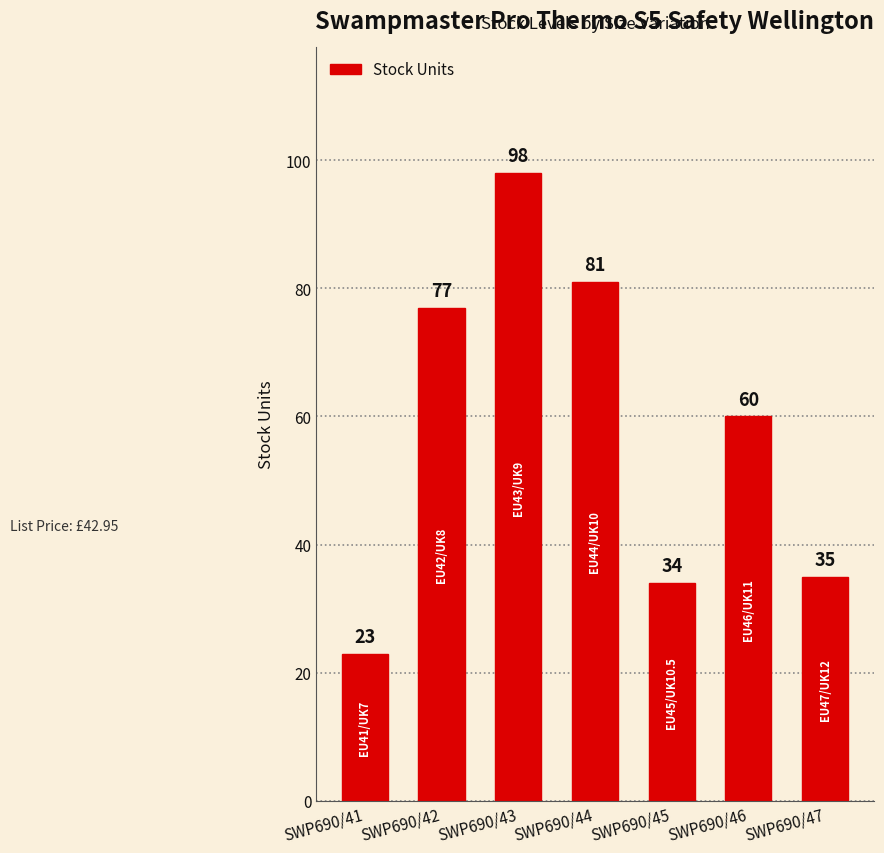

What is the approximate value at SWP690/41, to the nearest 10?

20